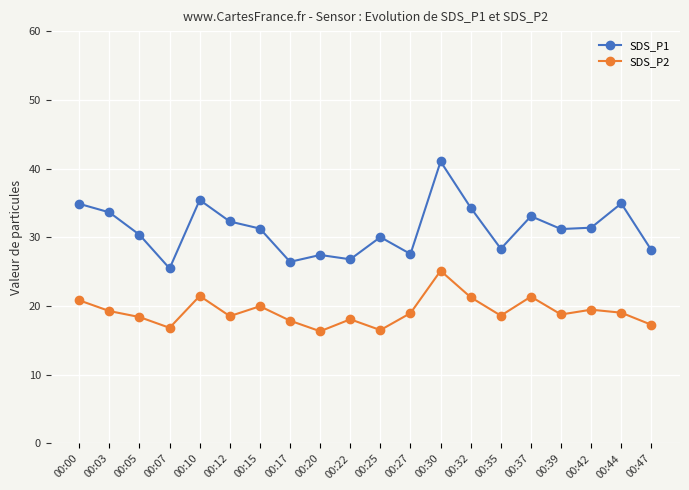

What is the value of the SDS_P2 point at the 14th from the left?

21.3